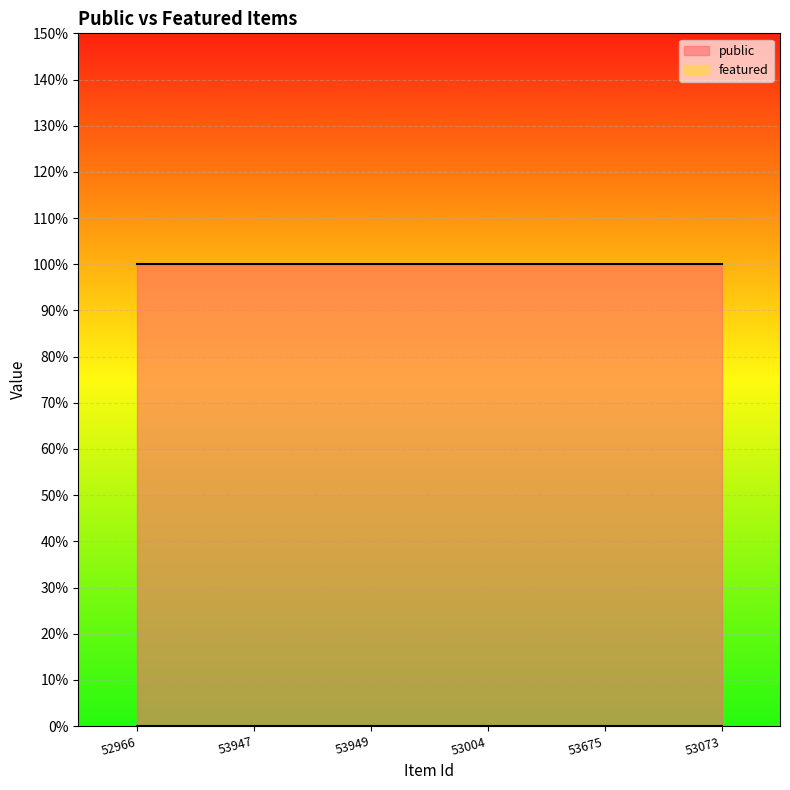

List the labels in order of featured value, largest first.

52966, 53947, 53949, 53004, 53675, 53073